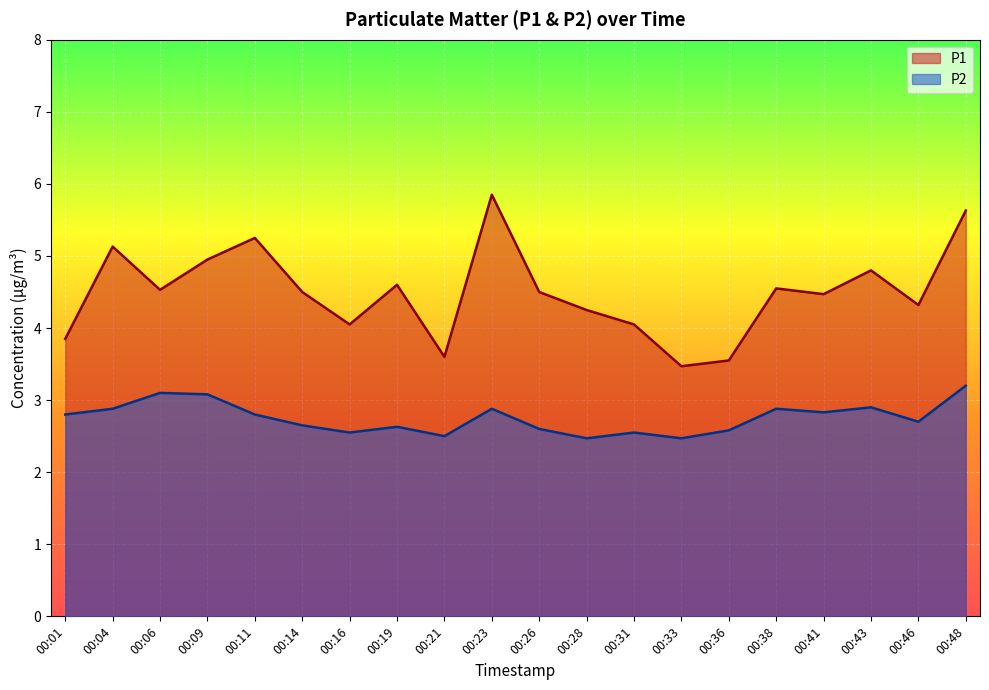

What is the maximum value for P2?

3.2